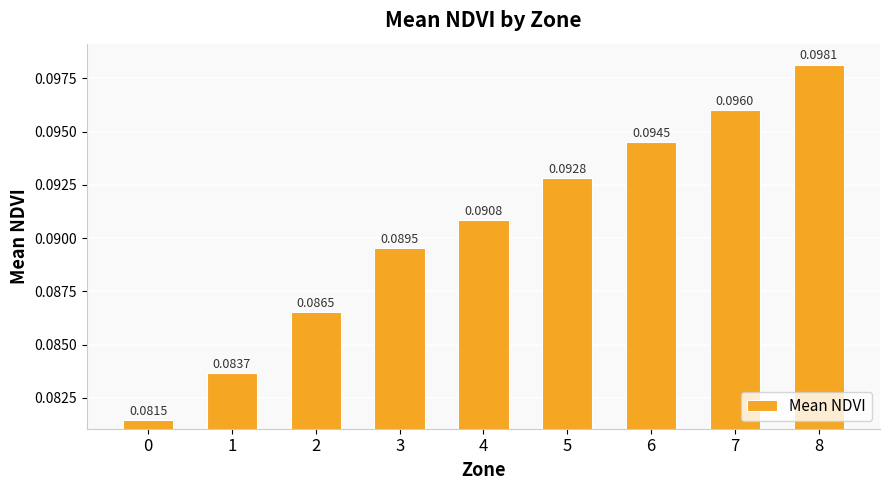

Is it true that the value at 1 is 0.0?

False